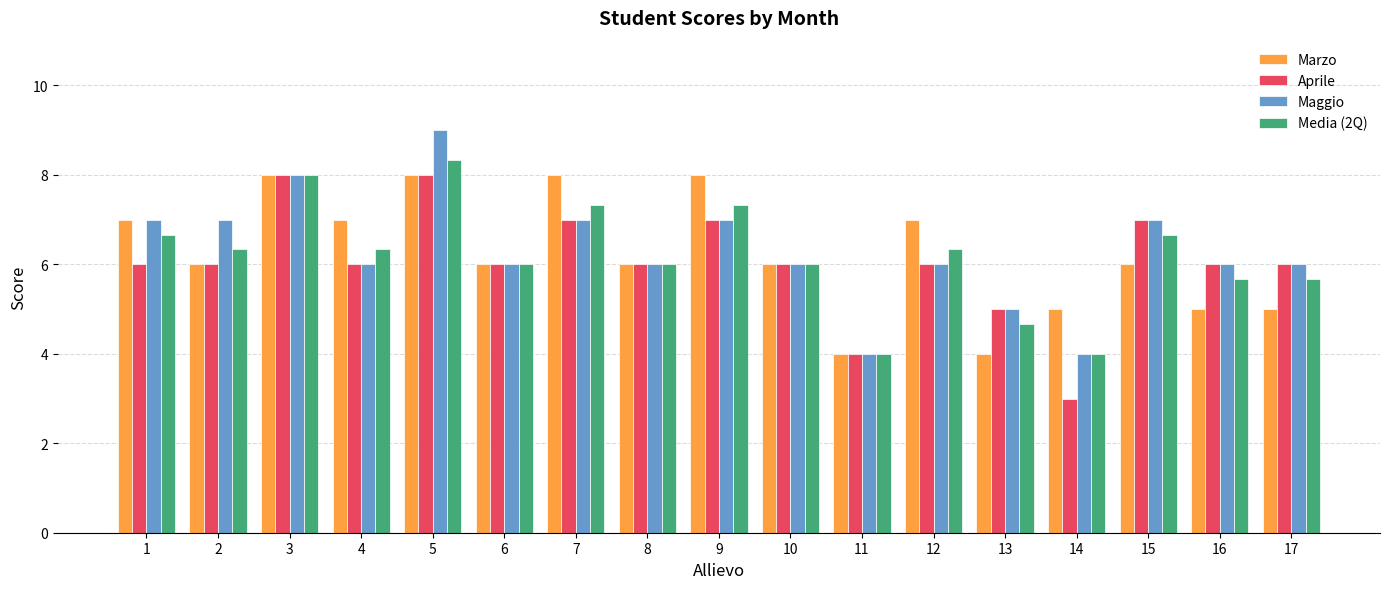

What is the sum of all Aprile values?

103.0